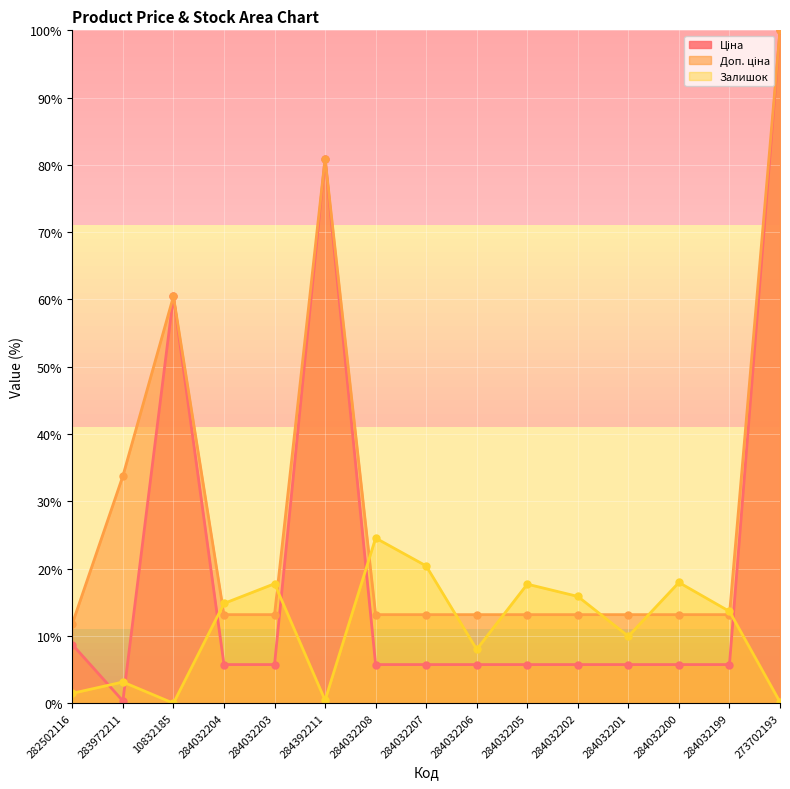

What are all the series names shown in the legend?

Ціна, Доп. ціна, Залишок